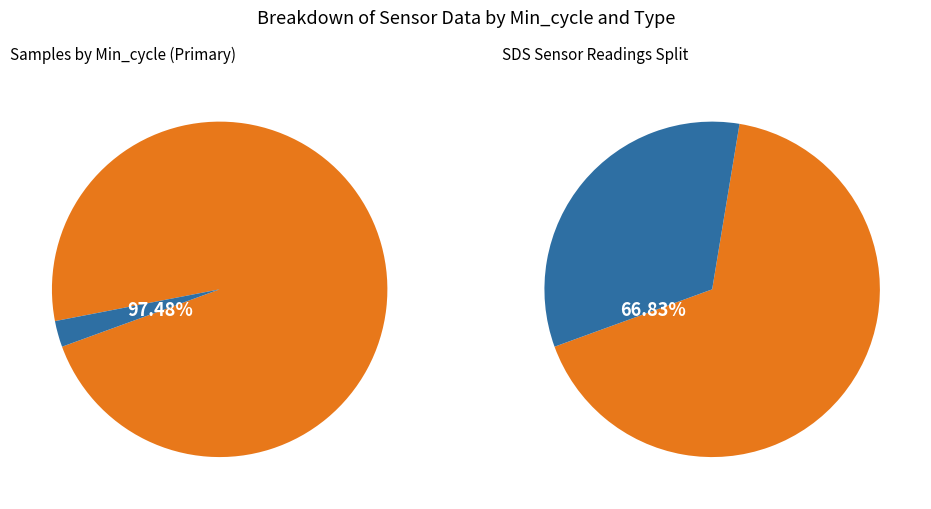

Does Min_cycle_28 represent more than half of the total?

No